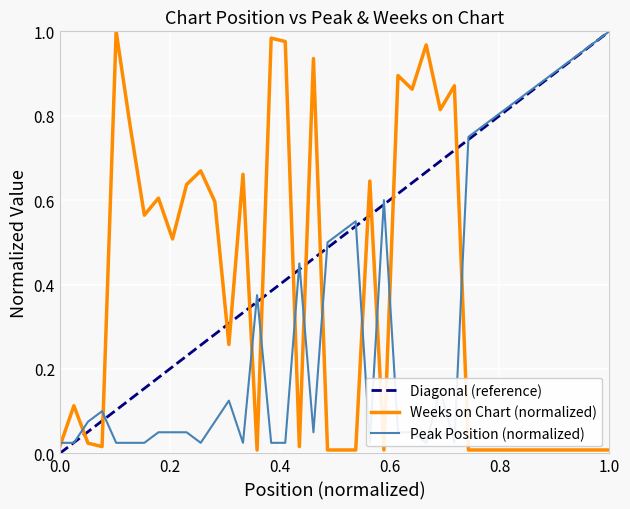

Is it true that Weeks on Chart equals 0.2 at 8?

False